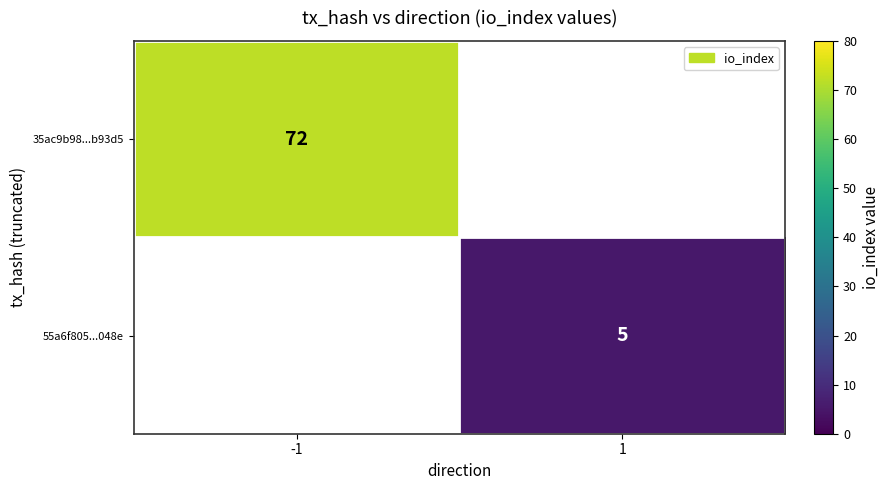

The value of 55a6f805...048e at 1 is 8. True or false?

False